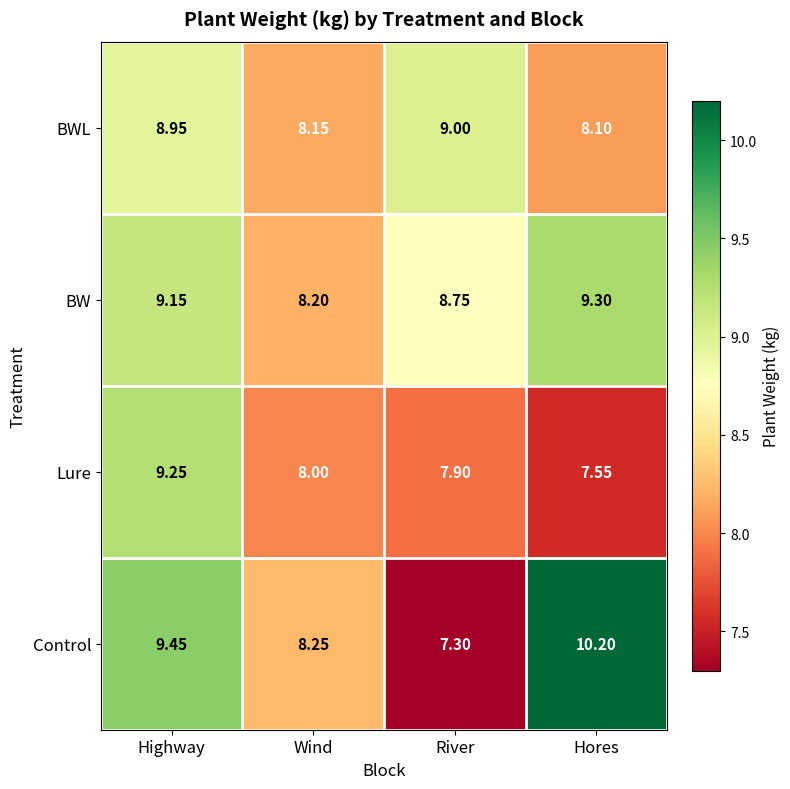

At which label does Control reach its minimum?

River